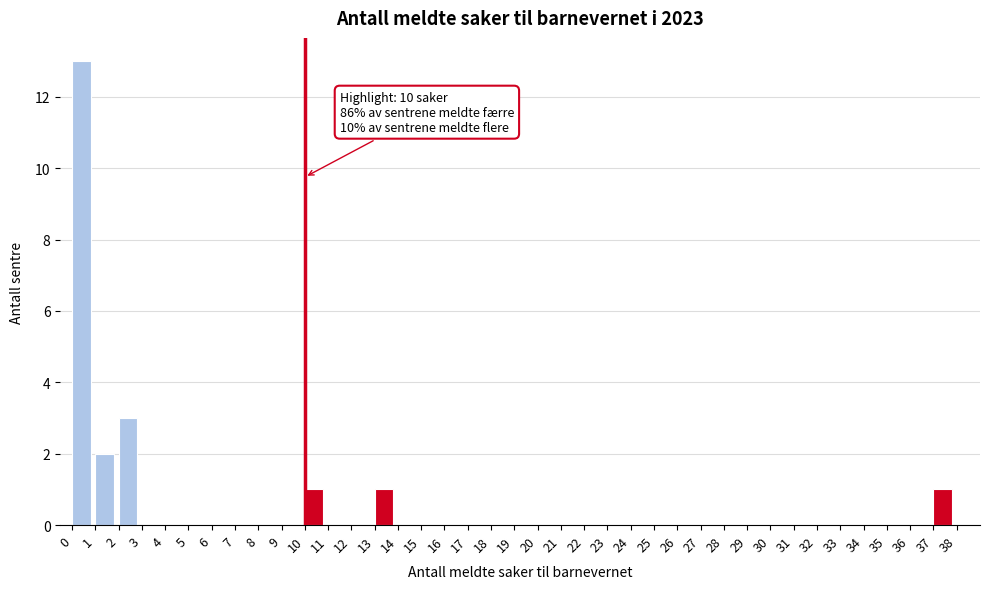

Which range on the x-axis has the tallest bar?

0 to 1